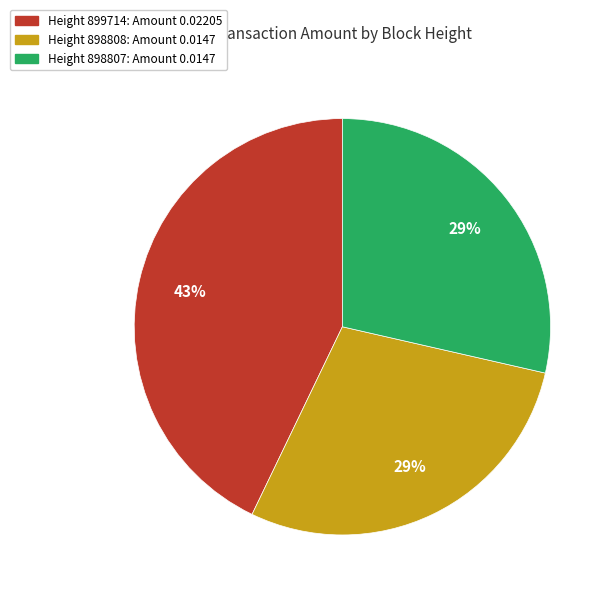

To the nearest percent, what is the average slice percentage?

33%